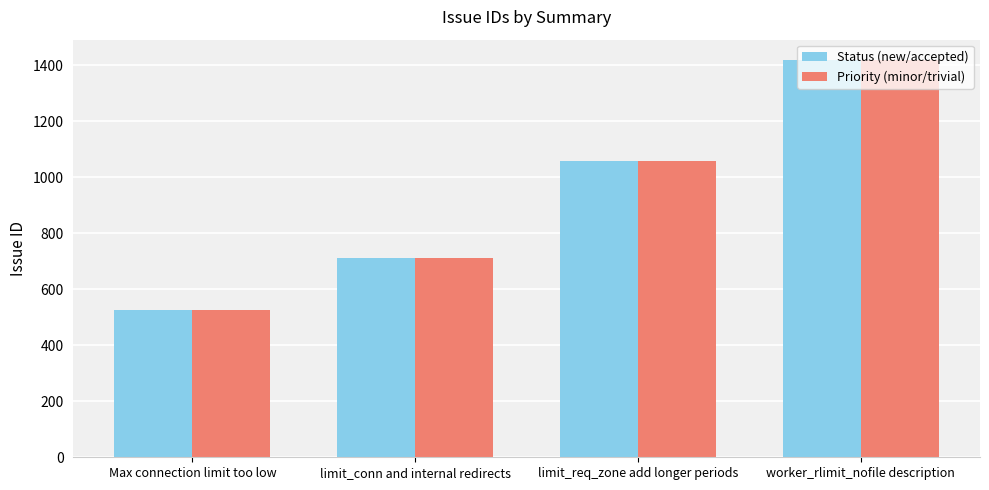

What is the value of the Priority (minor/trivial) bar at the 1st from the left?

525